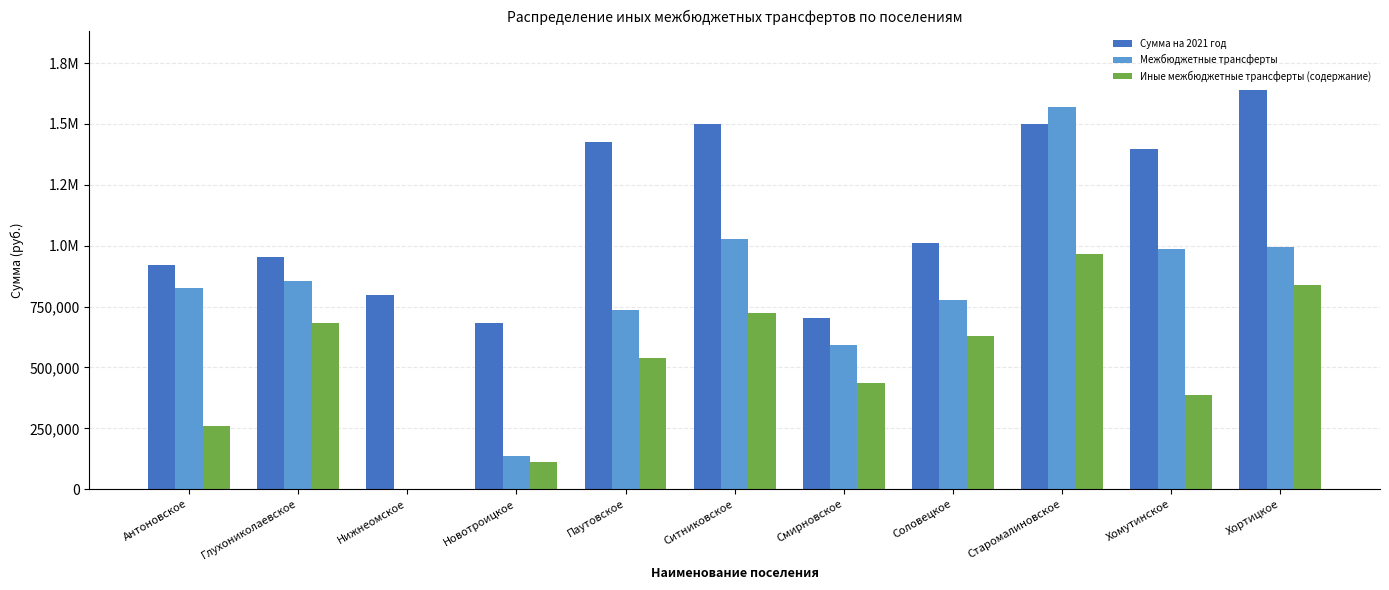

What are all the series names shown in the legend?

Сумма на 2021 год, Межбюджетные трансферты, Иные межбюджетные трансферты (содержание)